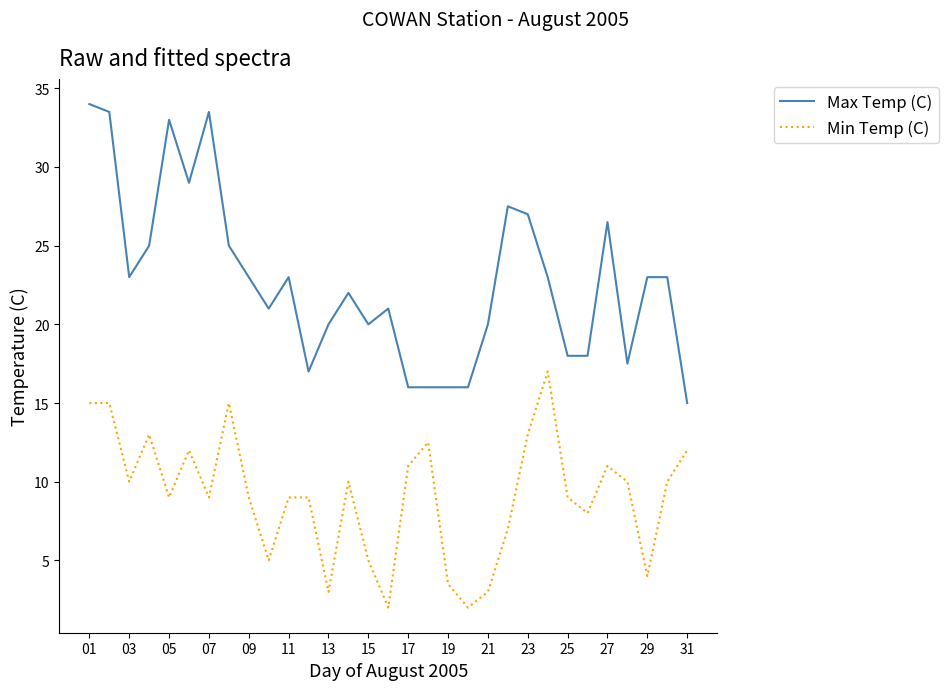

What is the average value of the Min Temp (C) series?

9.1